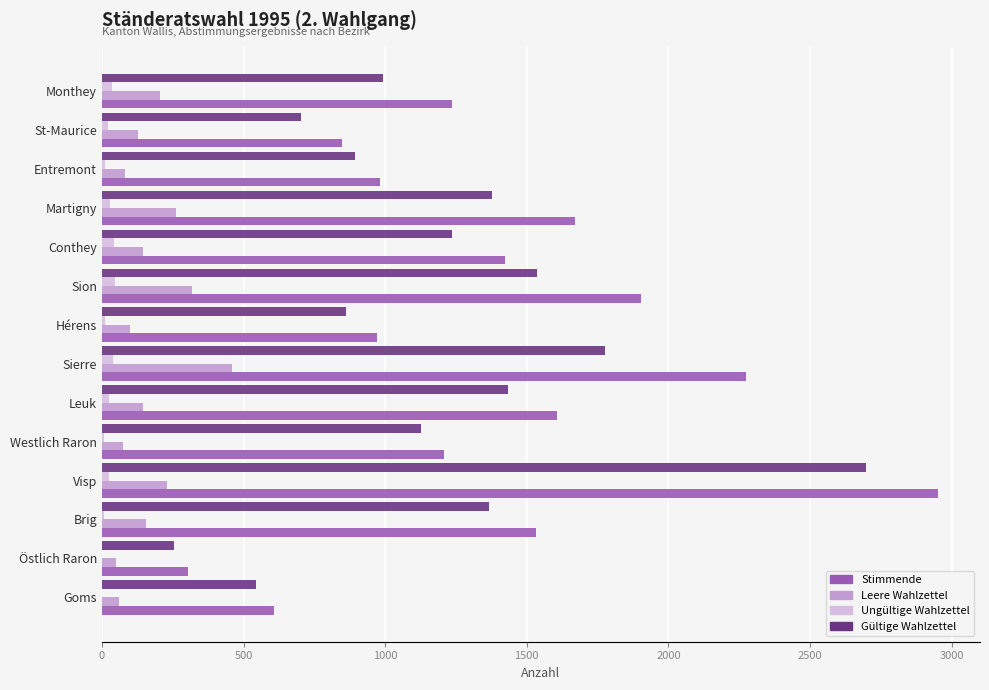

What is the sum of all Ungültige Wahlzettel values?

302